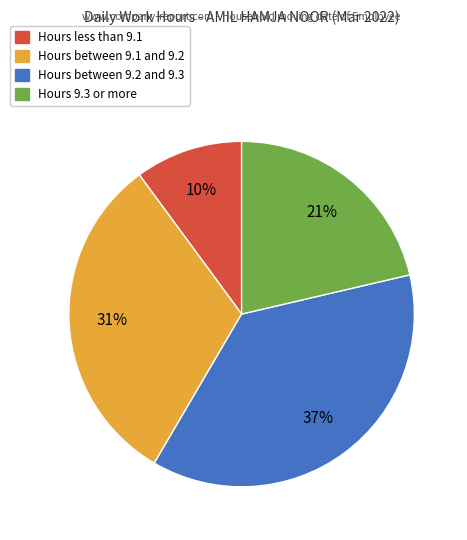

Does any single category account for the majority?

No